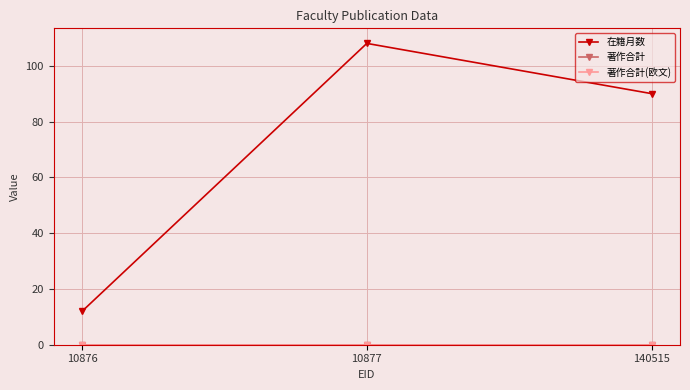

Is this an area chart (filled region under the line)?

No